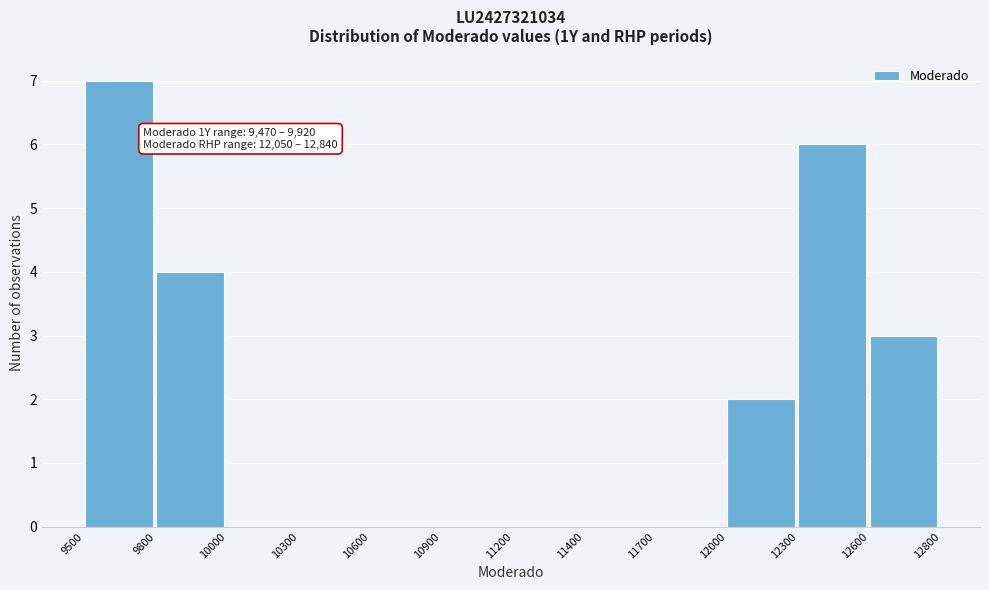

Reading left to right, extract all data points from this chart.

9500=7	9800=4	10000=0	10300=0	10600=0	10900=0	11200=0	11400=0	11700=0	12000=2	12300=6	12600=3